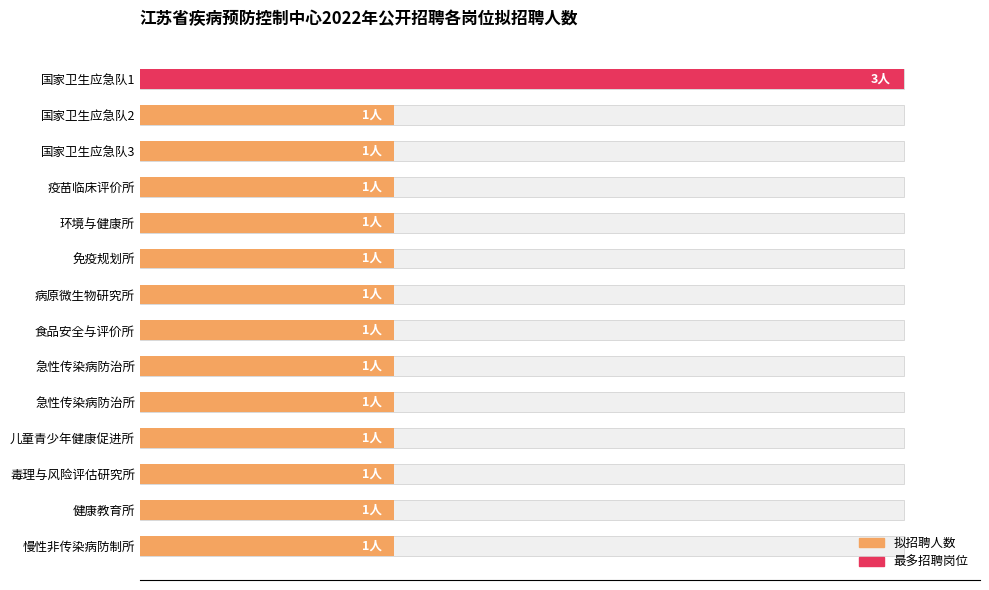

What is the sum of the values at 0.5 and 12?

2